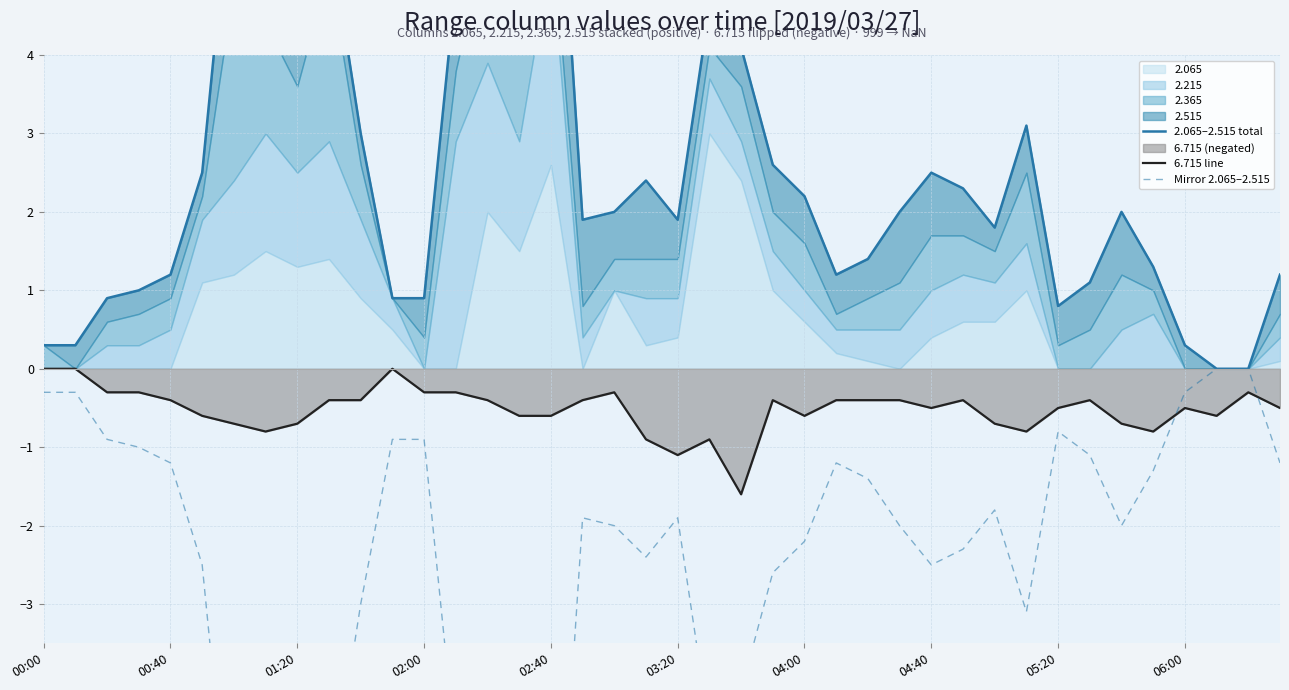

How many times do 6.715 line and Mirror 2.065–2.515 cross each other?

2